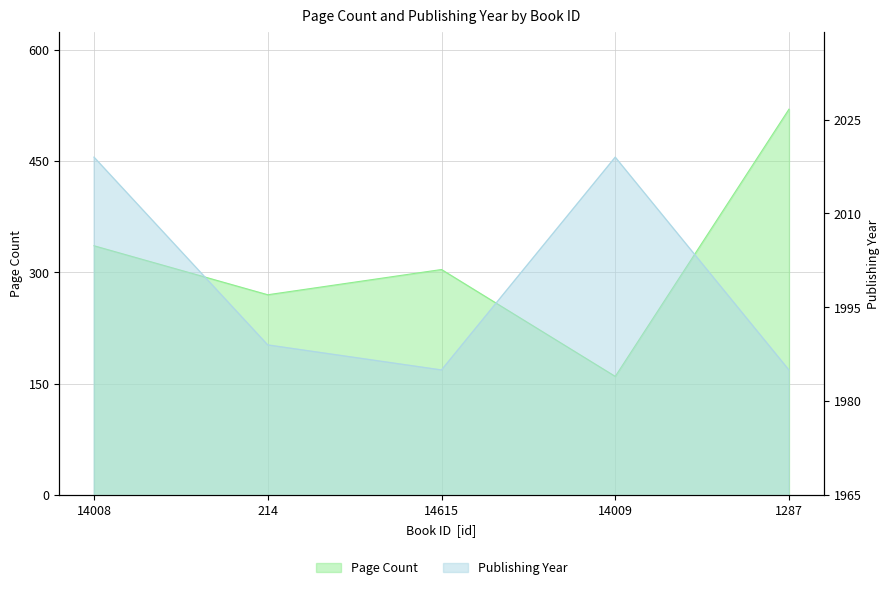

Reading left to right, extract all data points from this chart.

pageCount: 336	270	304	160	520
publishingYear: 2019	1989	1985	2019	1985